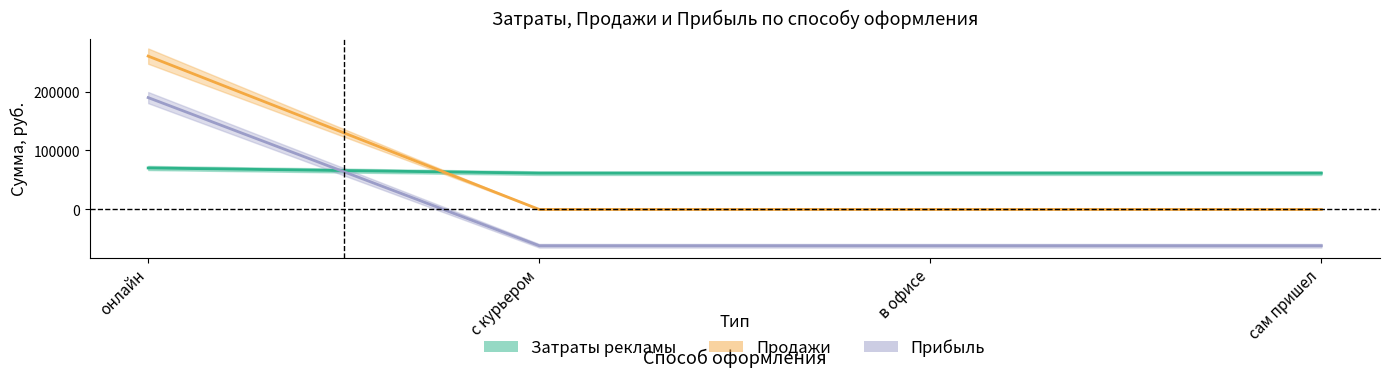

The value of Прибыль at в офисе is -13223.3. True or false?

False